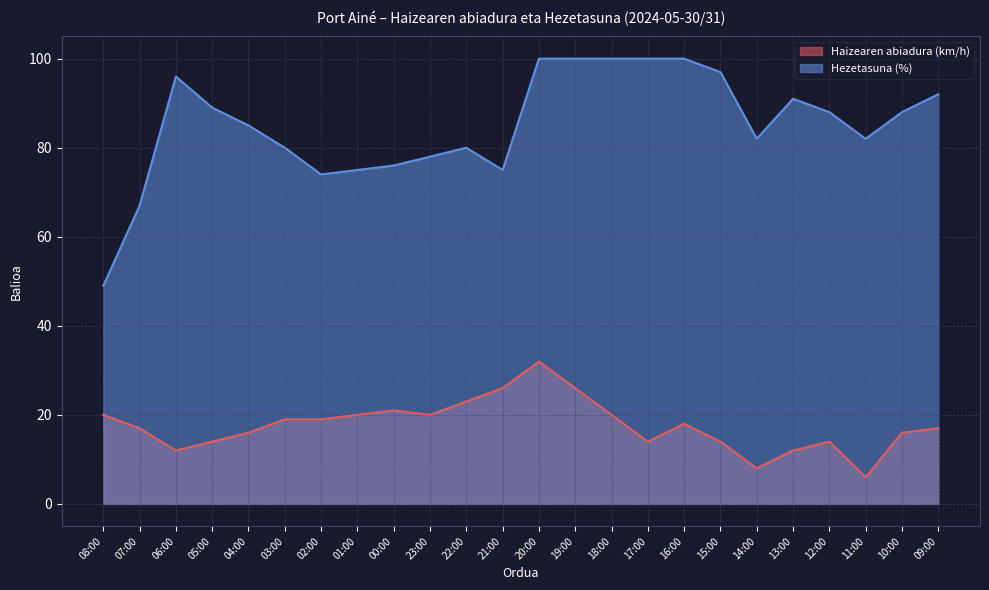

What position from the right is 01:00?

17